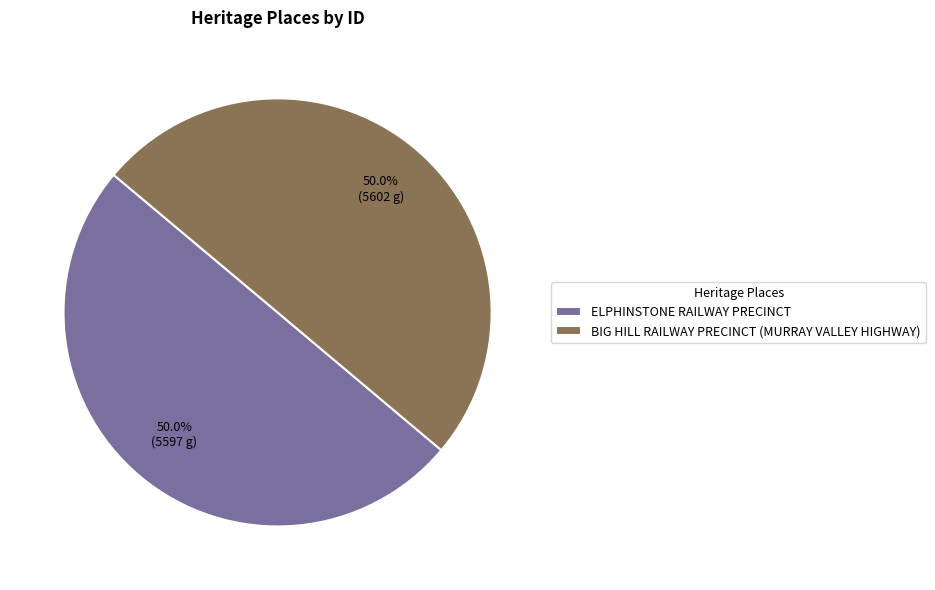

What is the ratio of the value at BIG HILL RAILWAY PRECINCT (MURRAY VALLEY HIGHWAY) to the value at ELPHINSTONE RAILWAY PRECINCT?

1.0